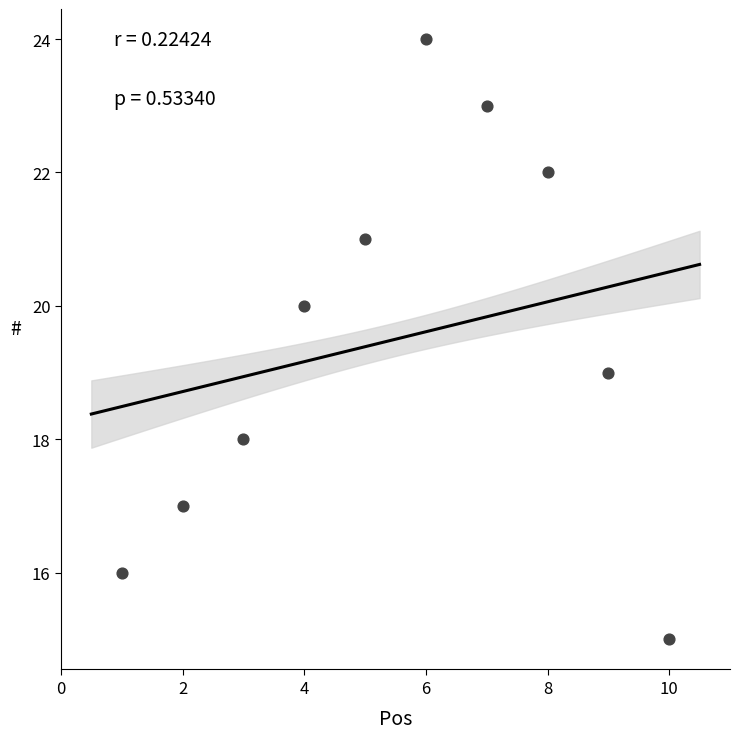

What is the average X value?

6